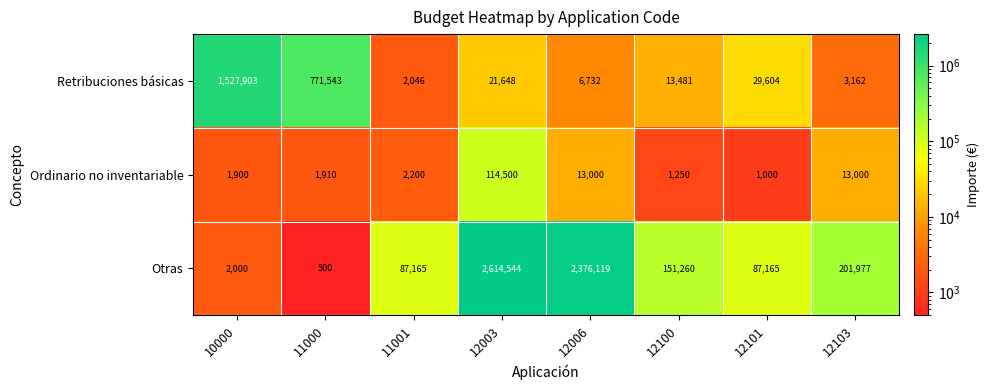

What is the difference between the Otras values at 12100 and 11000?

150760